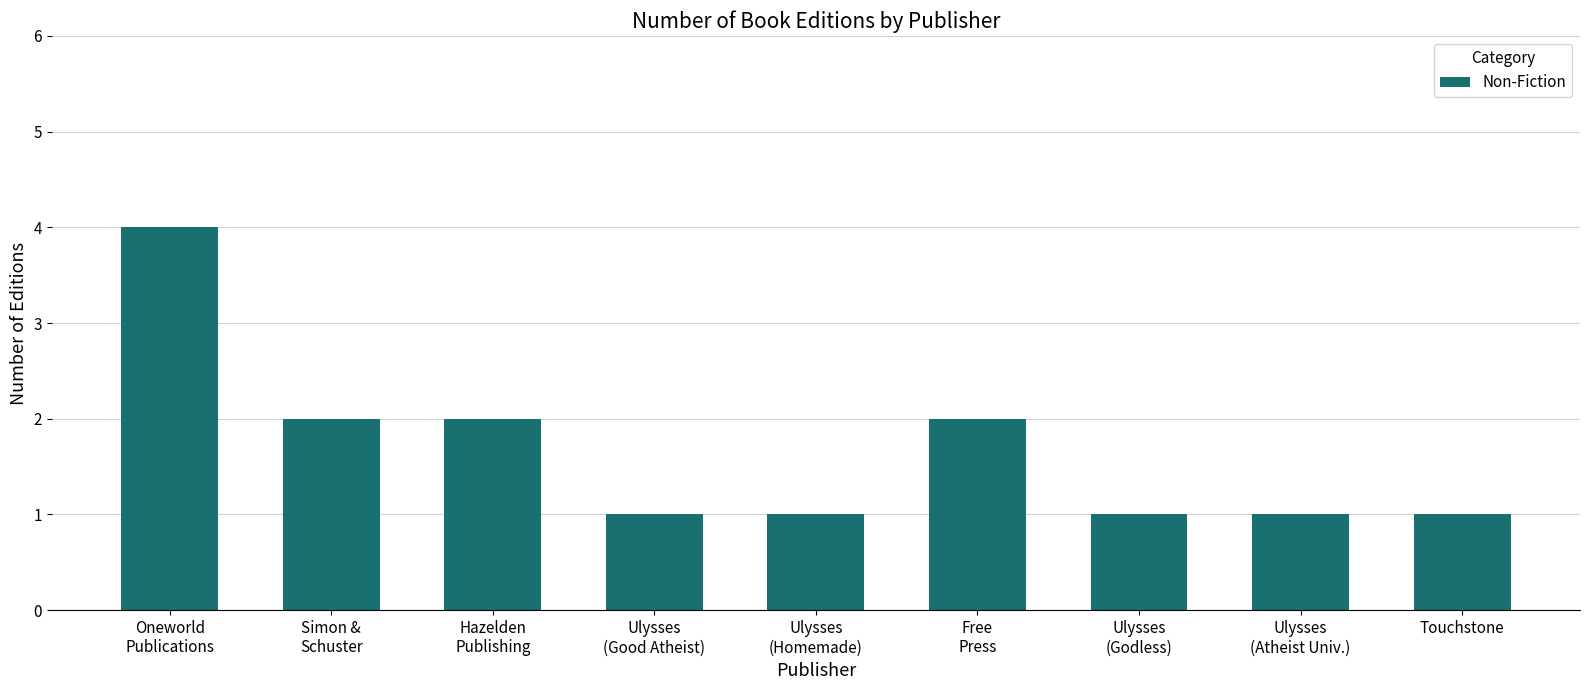

What is the minimum value shown in the chart?

1